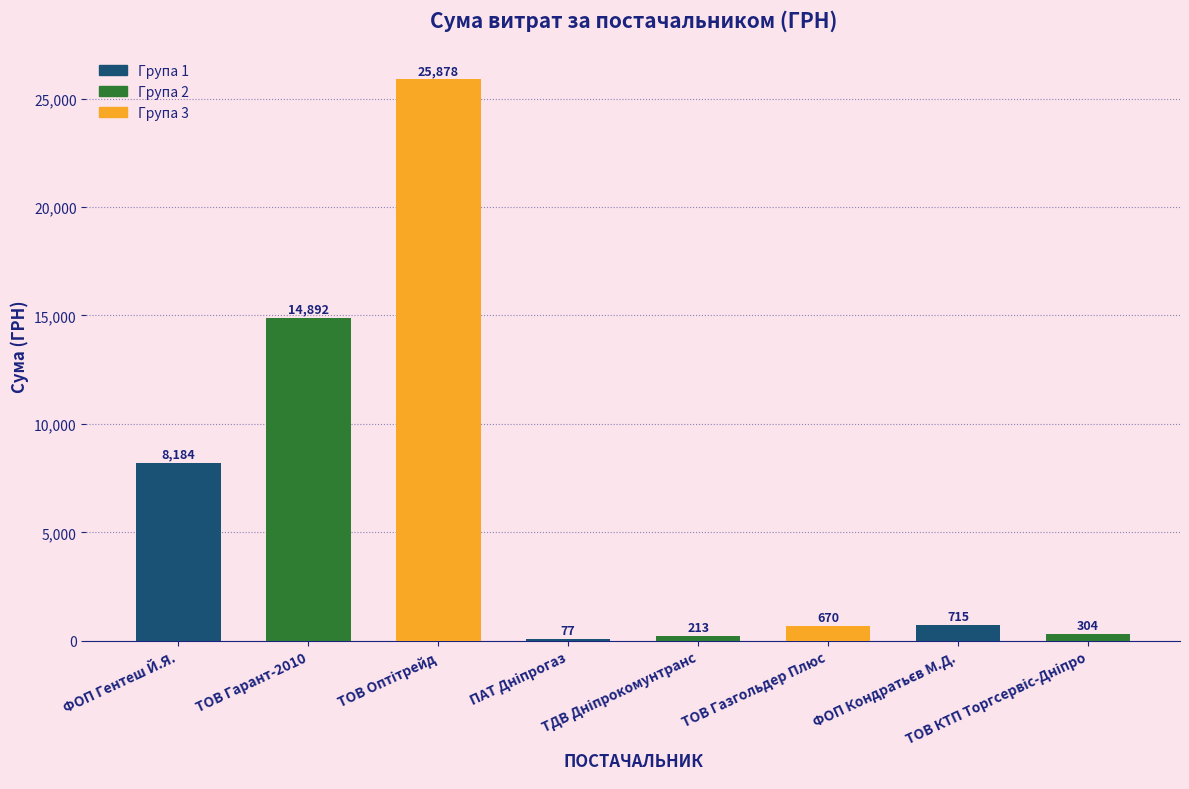

What is the maximum value shown in the chart?

25878.0